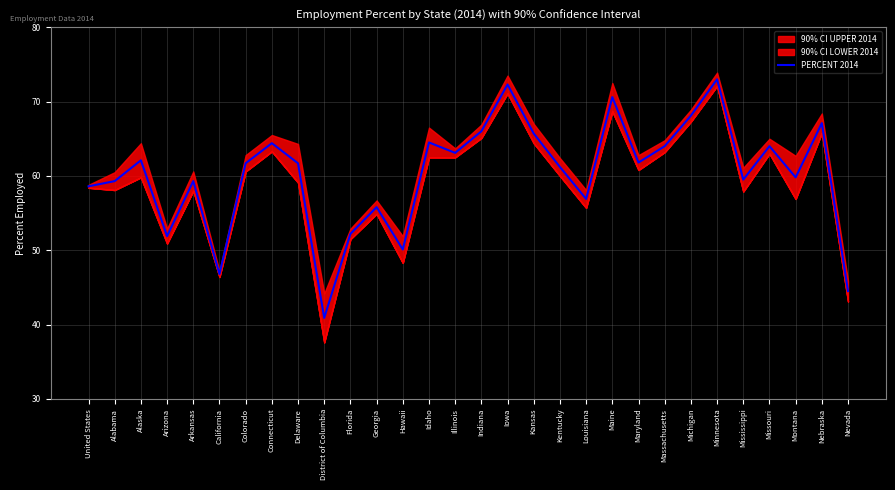

What is the change in value from Connecticut to Louisiana?

-7.5